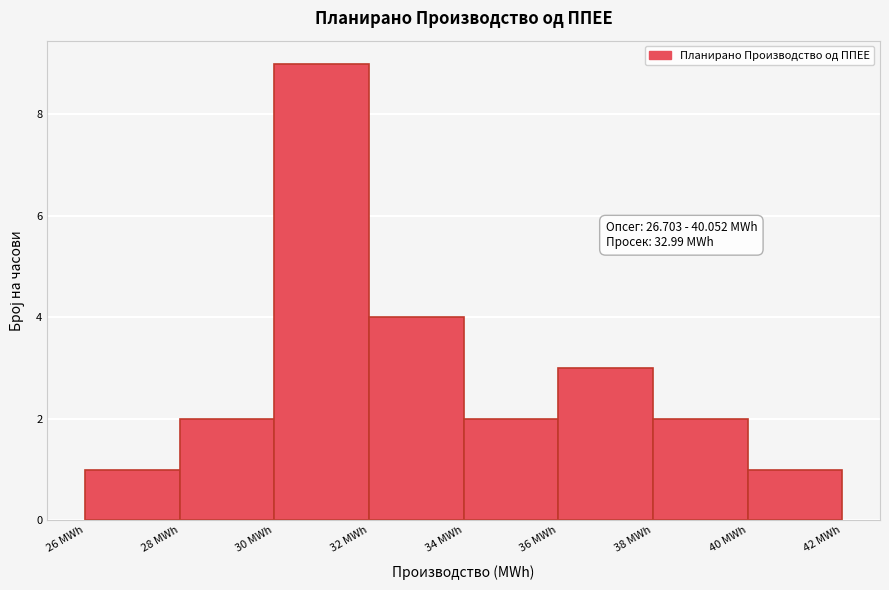

Which range on the x-axis has the tallest bar?

30 to 32